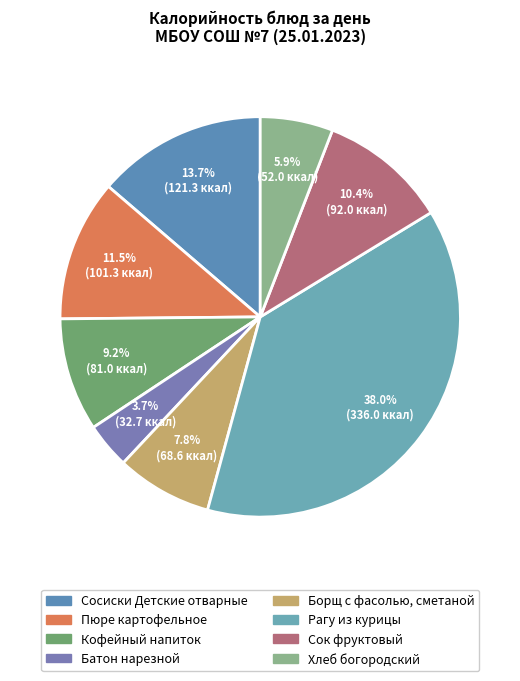

Which has a higher value, Сосиски Детские отварные or Хлеб богородский?

Сосиски Детские отварные